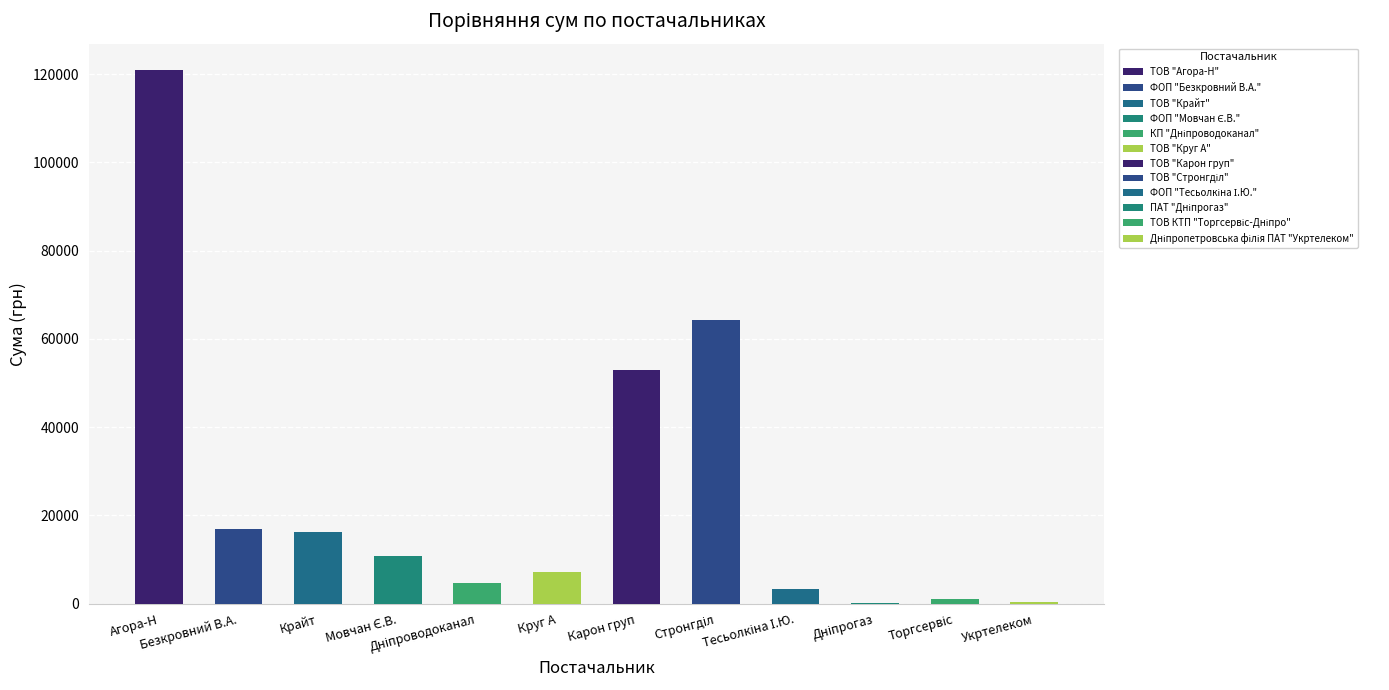

What is the maximum value shown in the chart?

120851.4